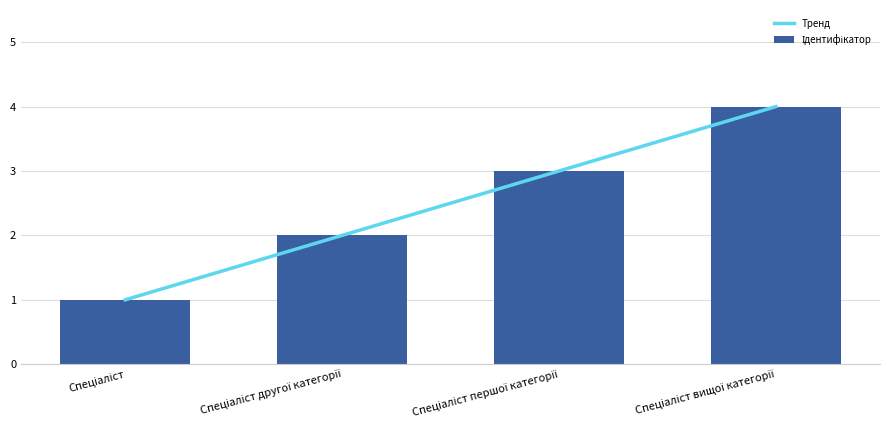

What is the value of the Тренд bar at the 4th from the left?

4